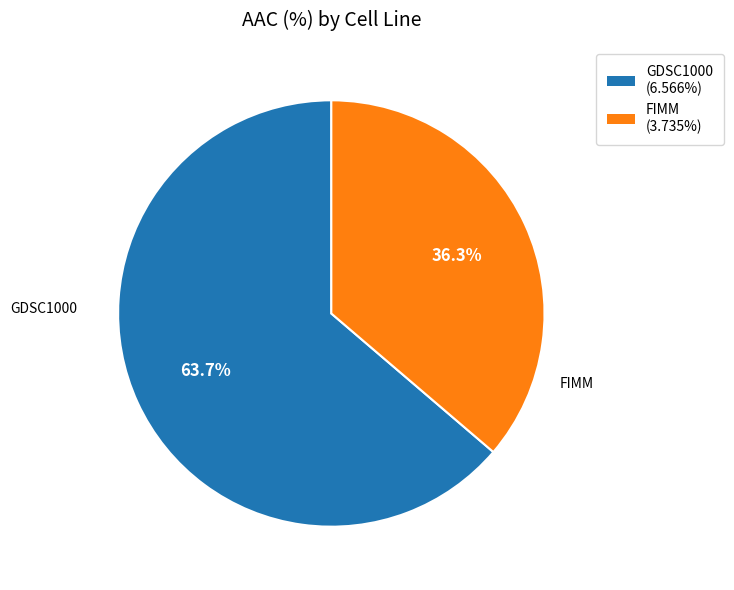

Between GDSC1000 and FIMM, which is larger?

GDSC1000